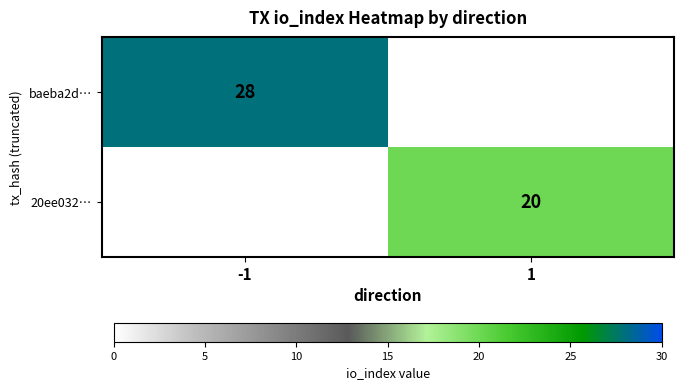

The baeba2d… series shows 44 at -1. True or false?

False